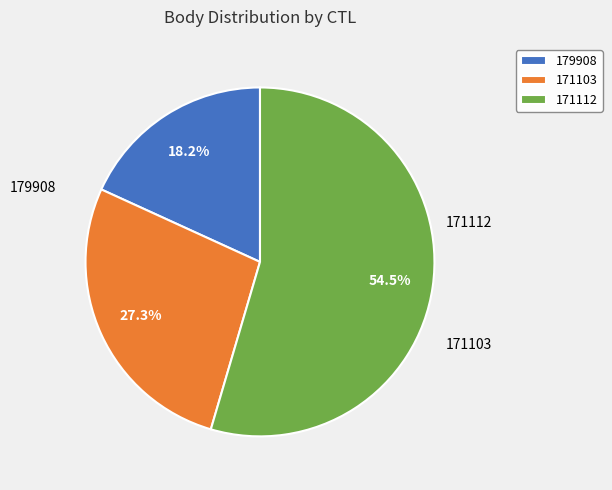

What is the smallest slice in the pie chart?

179908